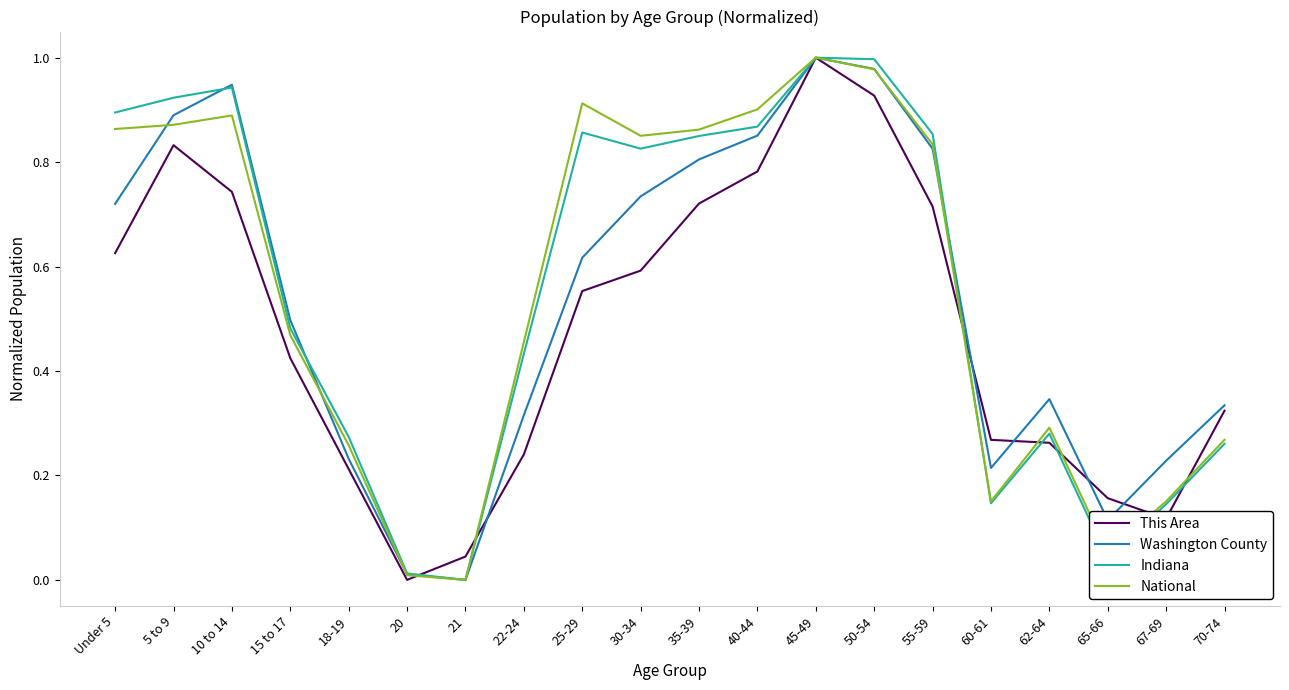

At which category is the sum across all series the highest?

45-49